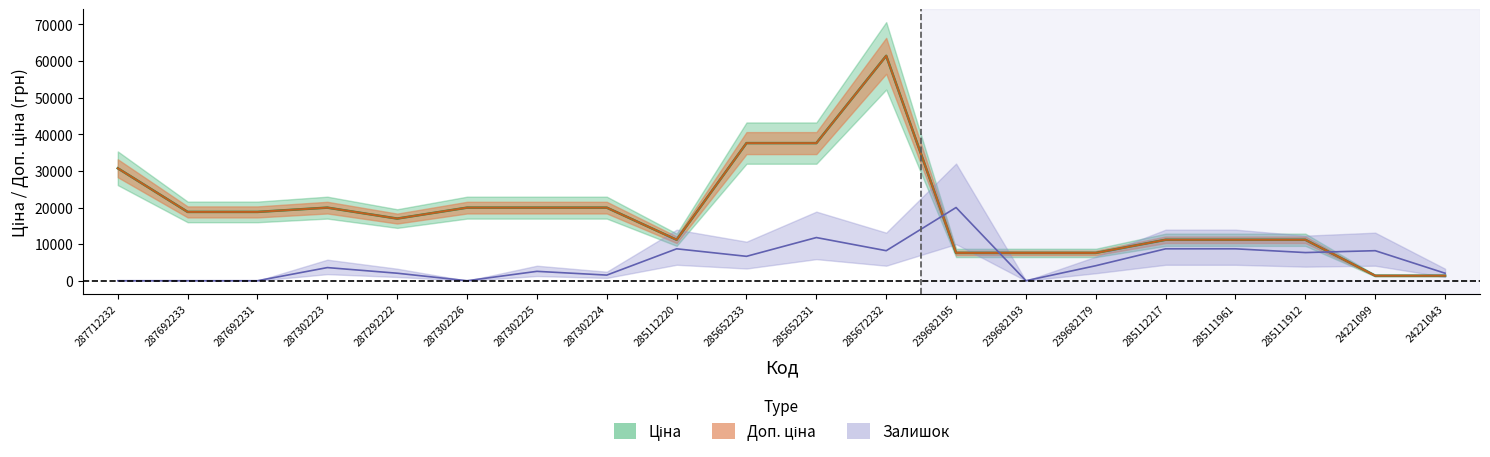

Is the value of Залишок at 285112217 greater than the value of Доп. ціна at 24221043?

Yes